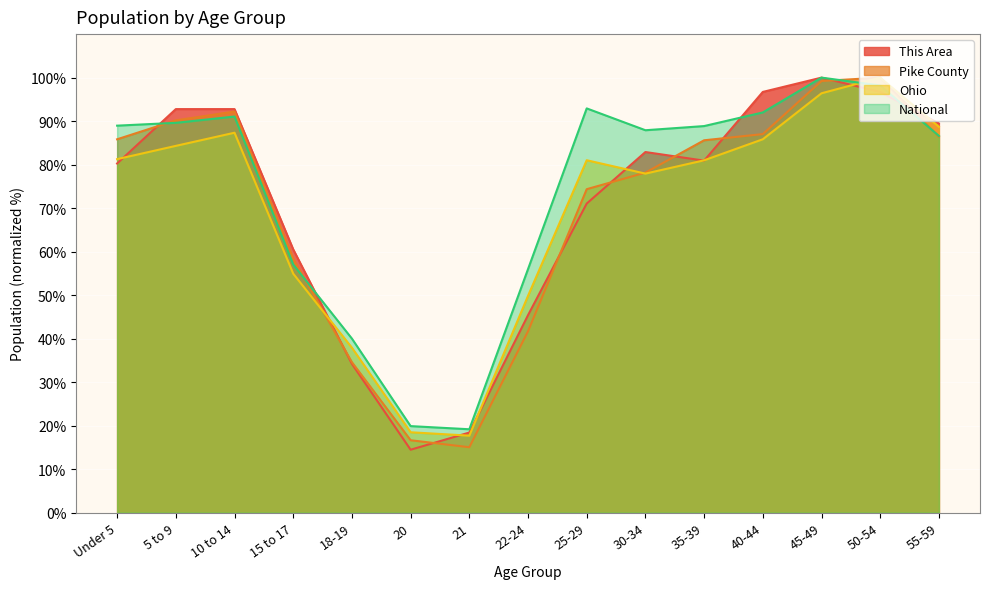

What is the total value across all series at 50-54?

394.9